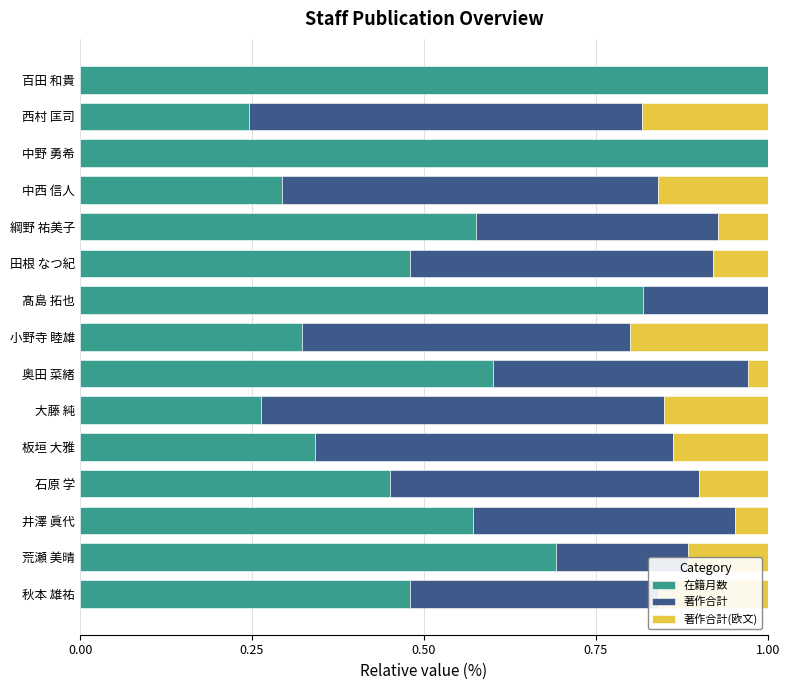

Is it true that 在籍月数 equals 0.7 at 荒瀬 美晴?

True